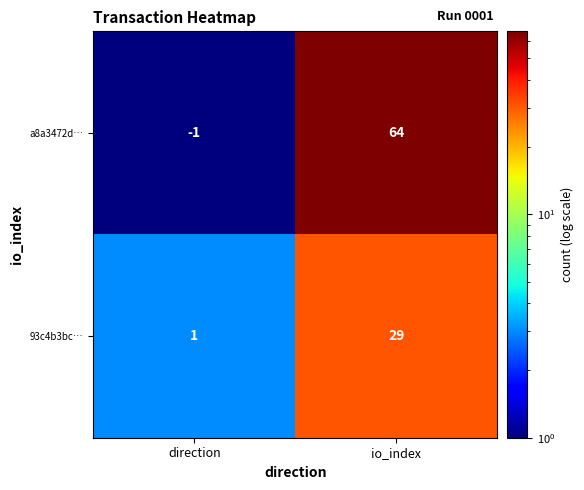

Where is a8a3472d… nearest to the value 31?

direction